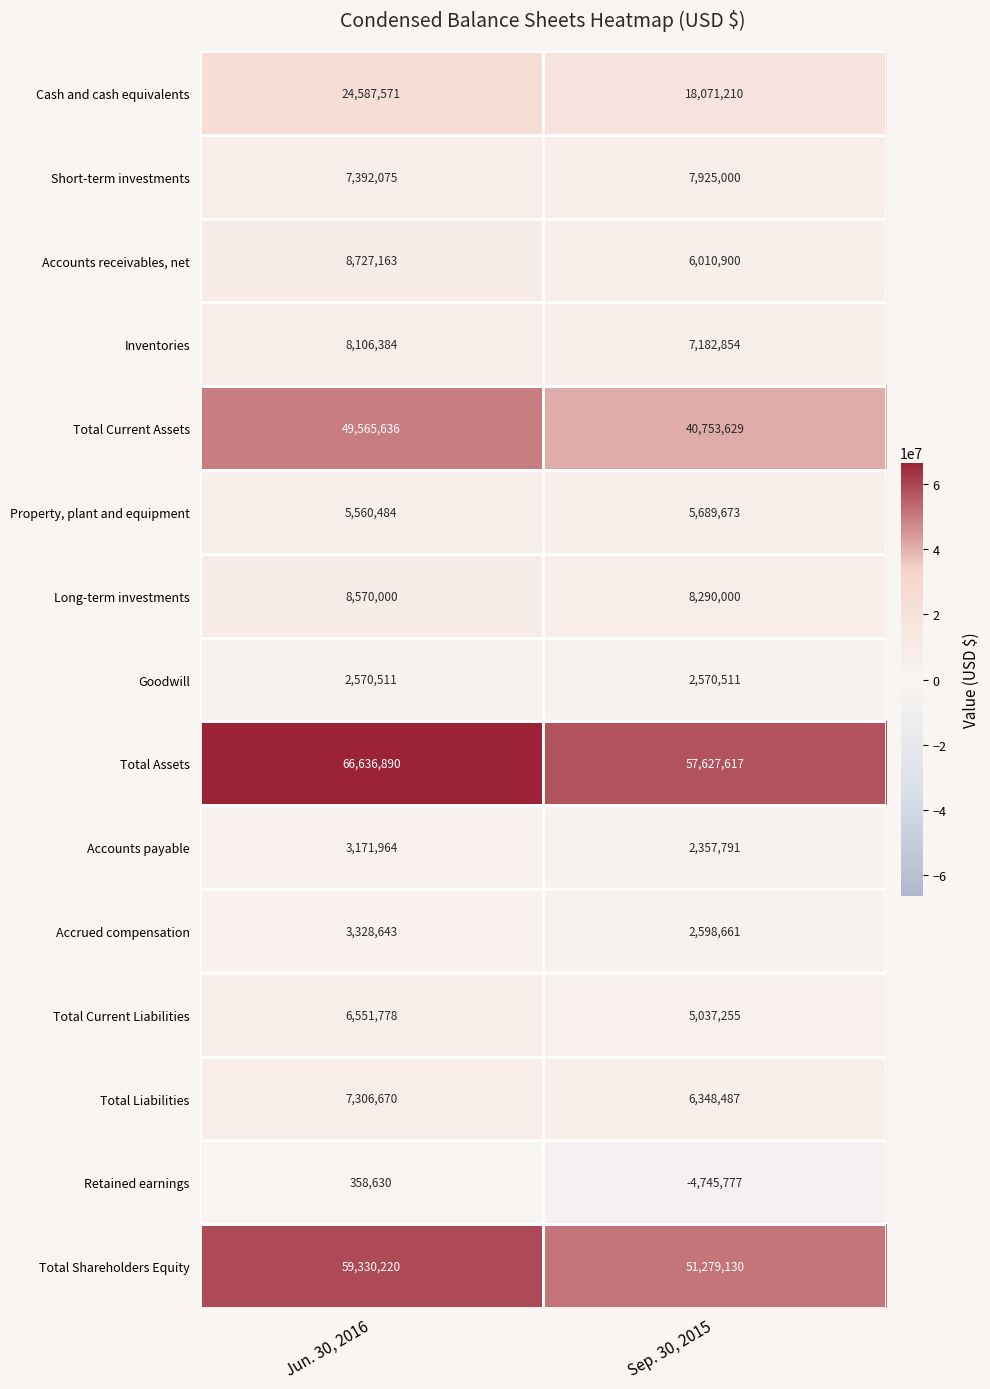

List the series in order of their peak value, highest first.

Total Assets, Total Shareholders Equity, Total Current Assets, Cash and cash equivalents, Accounts receivables, net, Long-term investments, Inventories, Short-term investments, Total Liabilities, Total Current Liabilities, Property, plant and equipment, Accrued compensation, Accounts payable, Goodwill, Retained earnings